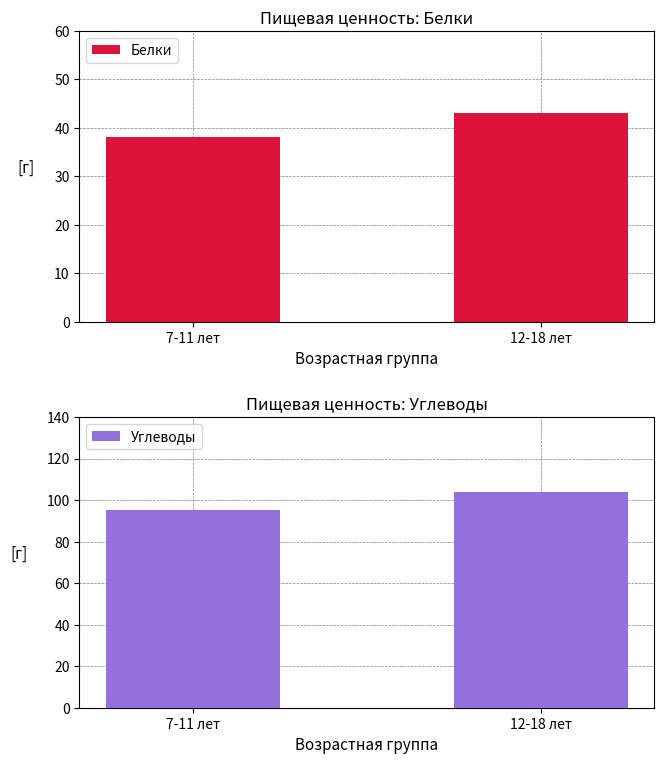

Read the Белки value at 7-11 лет.

38